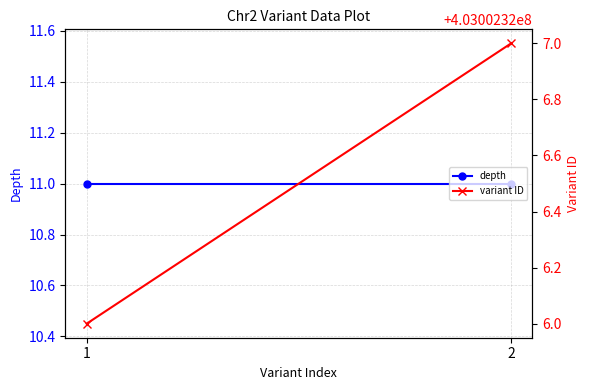

What is the value of the variant ID point at the 2nd from the left?

403002327